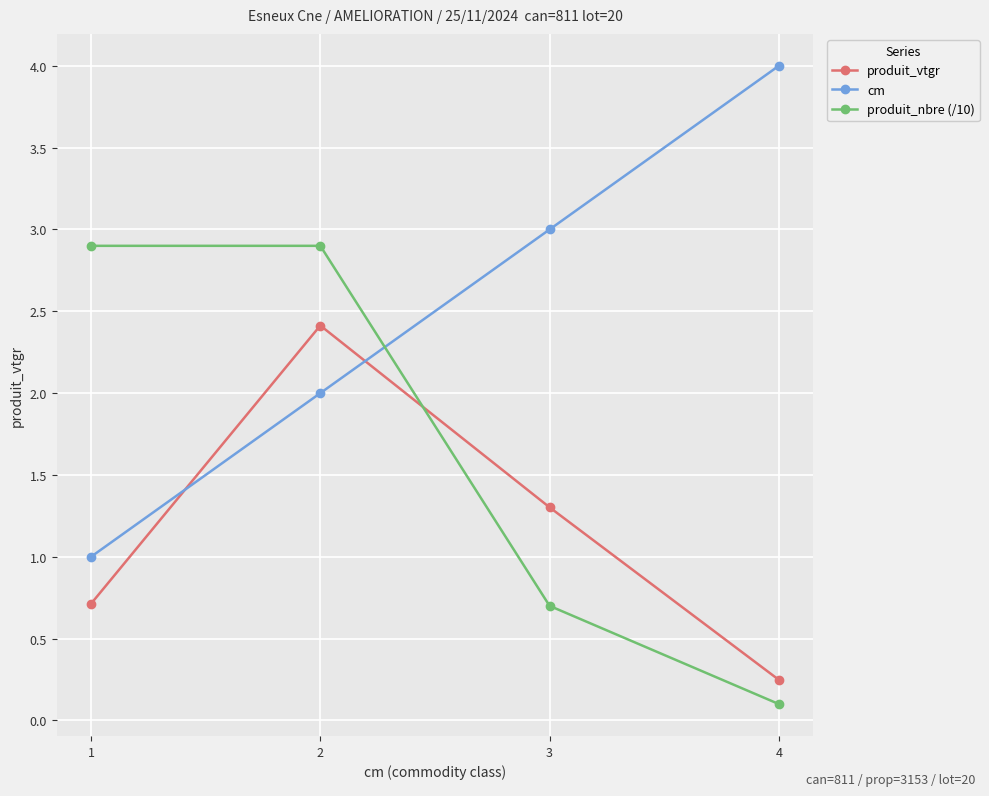

At 1, list the series in order from smallest to largest.

produit_vtgr, cm, produit_nbre (/10)